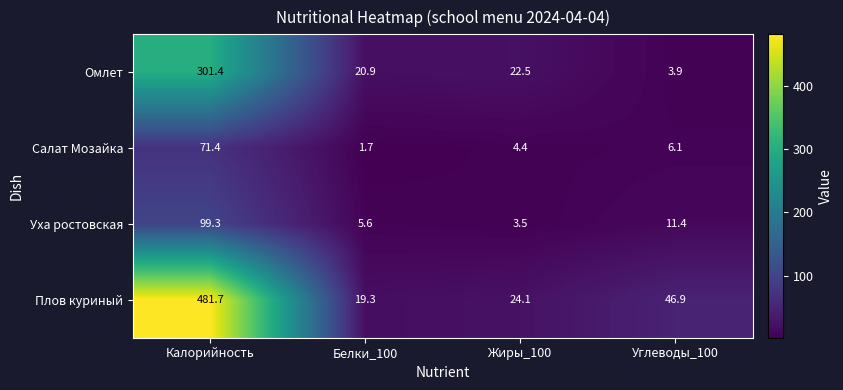

The value of Омлет at Углеводы_100 is 3.9. True or false?

True